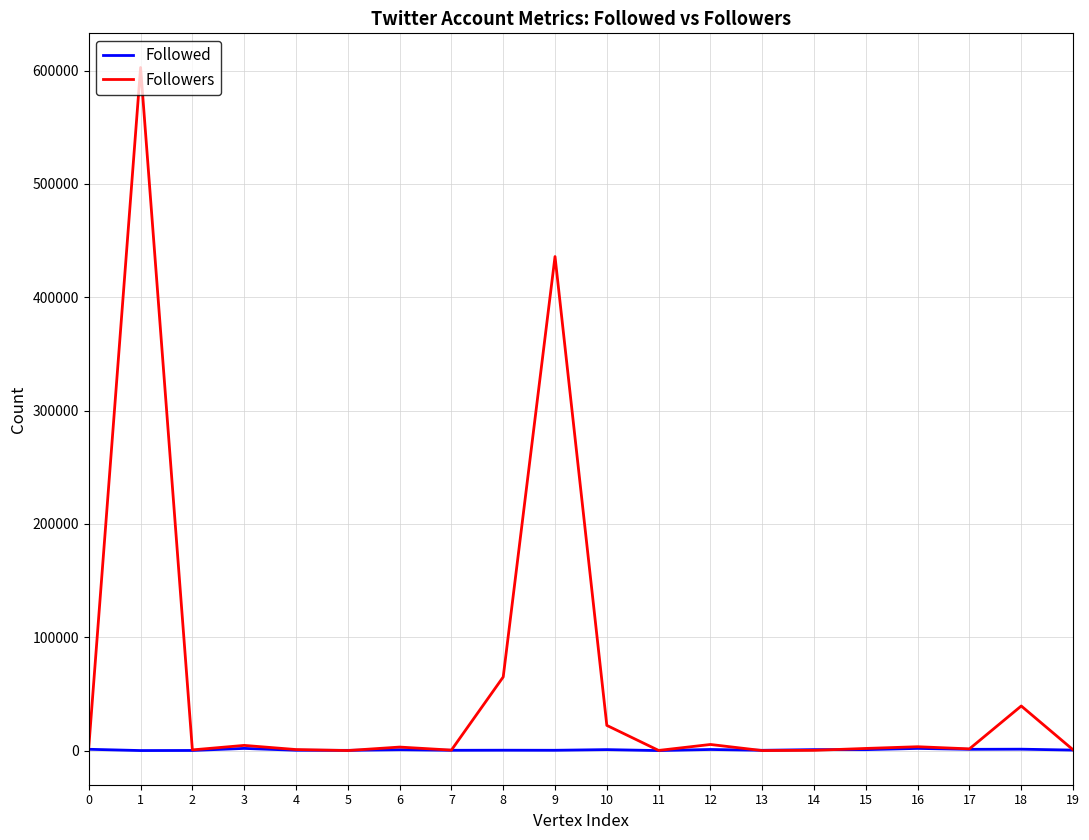

What is the maximum value for Followers?

602708